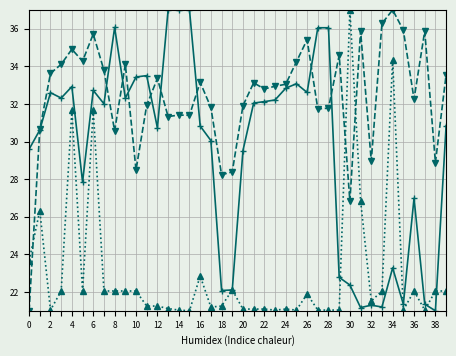

What is the maximum value shown in the chart?

37.0